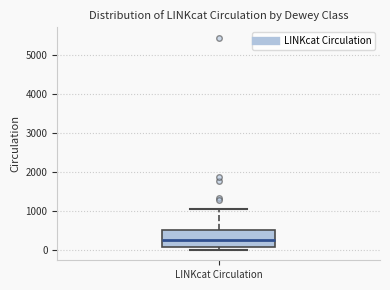

Transcribe this box plot: give where the median line is, the range the box spans, and where the two whiskers end, as read against the y-axis. The values are not printed on the chart, so give them approximately, as read against the axis.

median 200, box 100 to 500, whiskers 0 to 1100